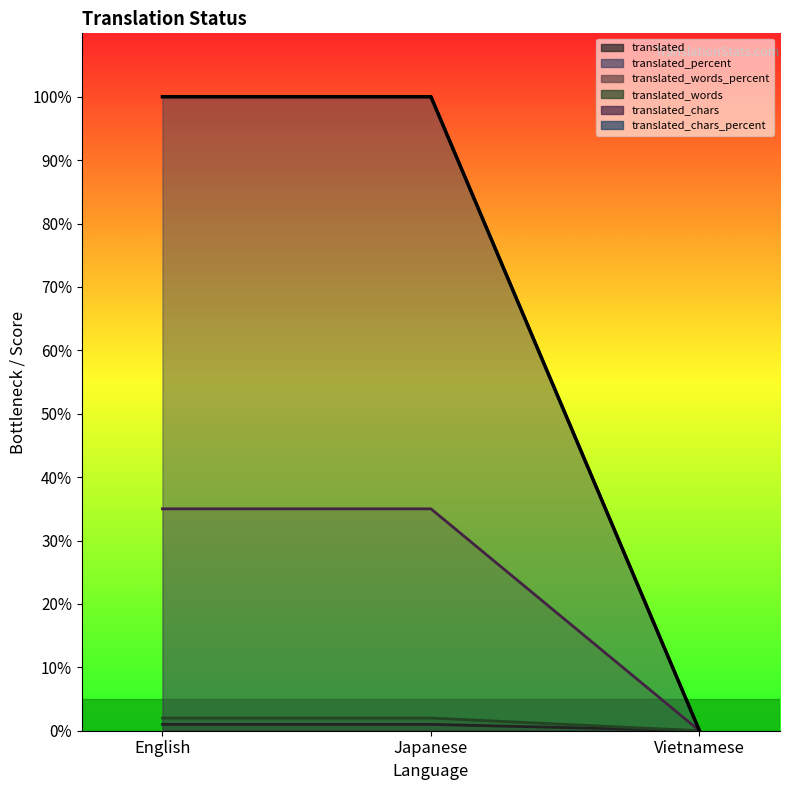

Reading right to left, what are all the values shown in this chart?

translated: 0	1	1
translated_percent: 0	35	35
translated_words_percent: 0	100	100
translated_words: 0	2	2
translated_chars: 0	100	100
translated_chars_percent: 0	100	100